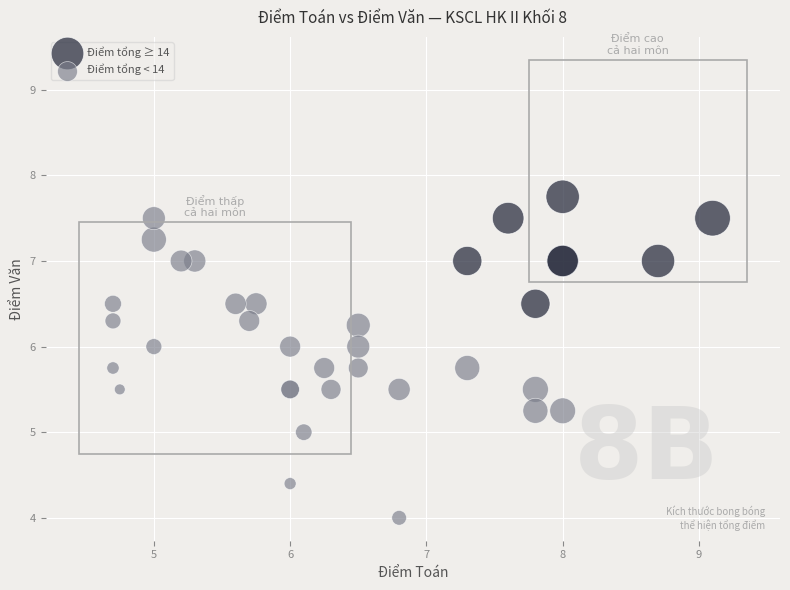

Which series reaches the minimum Y coordinate?

Điểm tổng < 14